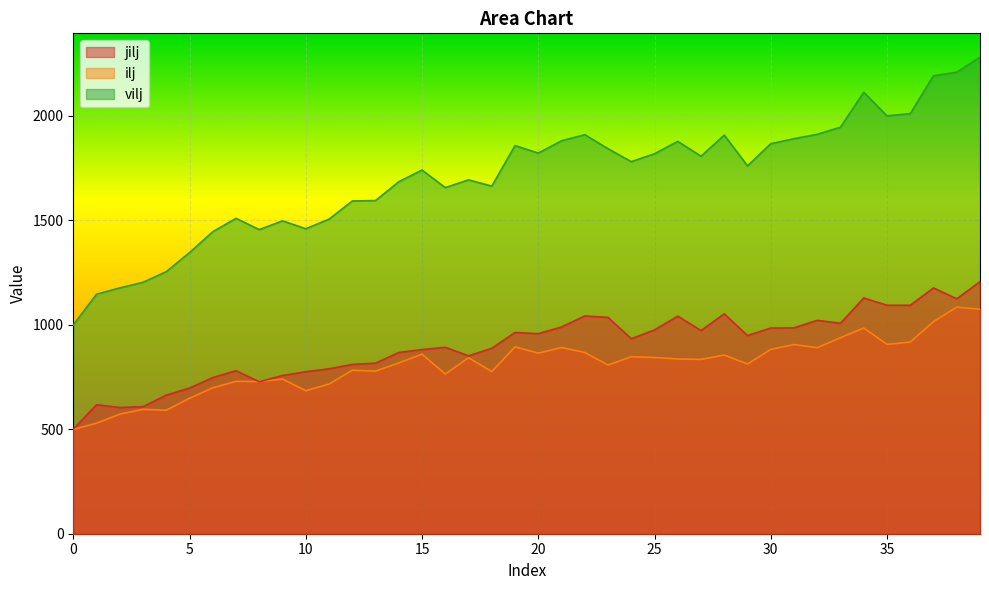

Reading right to left, extract all data points from this chart.

jilj: 1206	1124	1176	1093	1093	1128	1007	1021	985	984	948	1052	972	1041	975	933	1035	1042	989	957	963	887	851	892	881	867	816	810	789	775	757	727	780	747	697	663	608	604	617	500
ilj: 1074	1084	1015	917	906	984	938	890	905	882	812	855	834	836	843	847	807	867	891	864	894	776	842	764	859	817	778	782	716	684	740	728	729	698	648	591	595	572	529	499
vilj: 2280	2208	2191	2010	1999	2112	1945	1911	1890	1866	1760	1907	1806	1877	1818	1780	1842	1909	1880	1821	1857	1663	1693	1656	1740	1684	1594	1592	1505	1459	1497	1455	1509	1445	1345	1254	1203	1176	1146	999